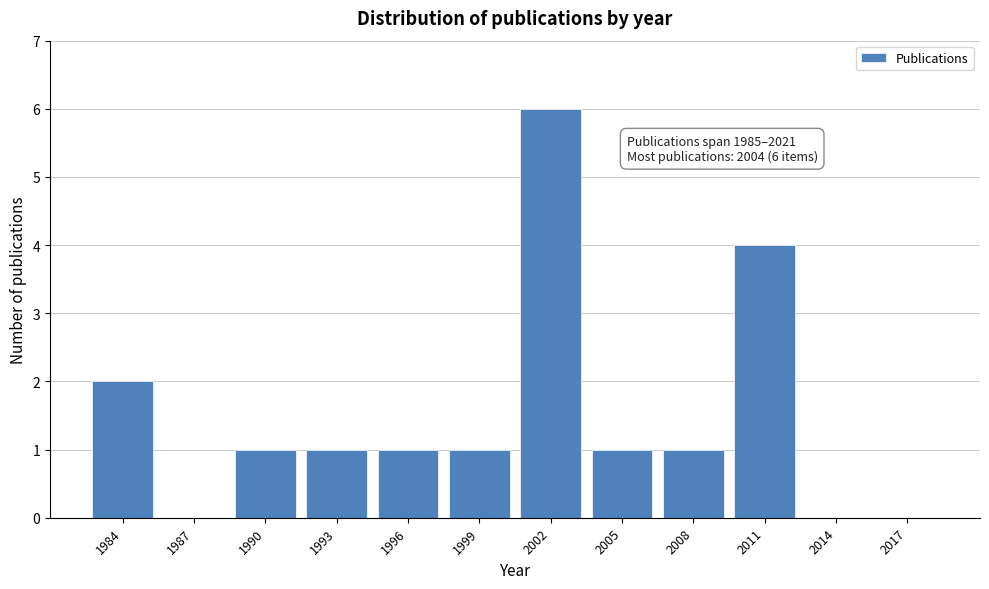

Reading left to right, list all the values displayed in this chart.

1984=2	1987=0	1990=1	1993=1	1996=1	1999=1	2002=6	2005=1	2008=1	2011=4	2014=0	2017=0